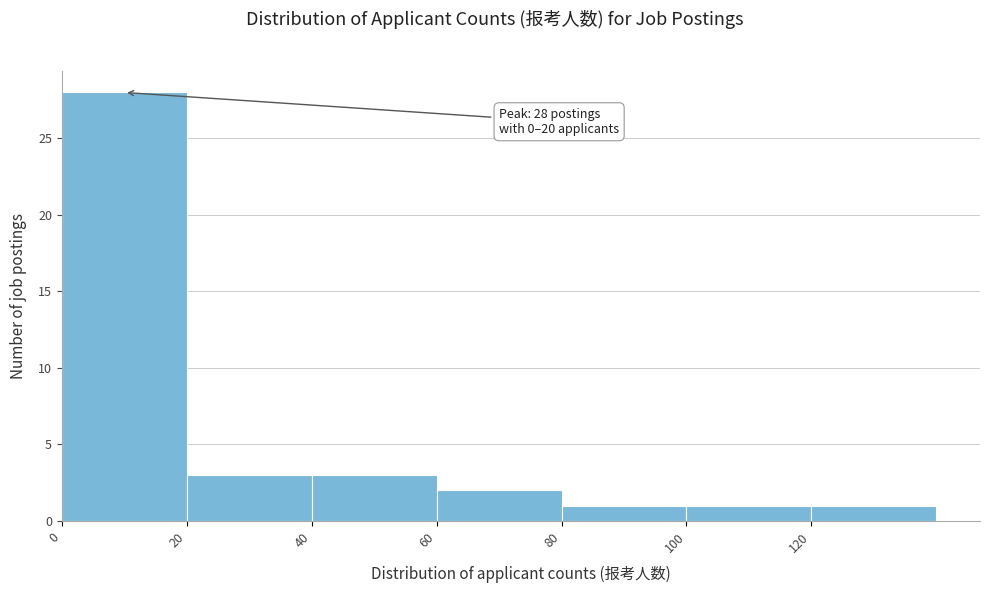

Over which range of the x-axis is the bar tallest?

0 to 20